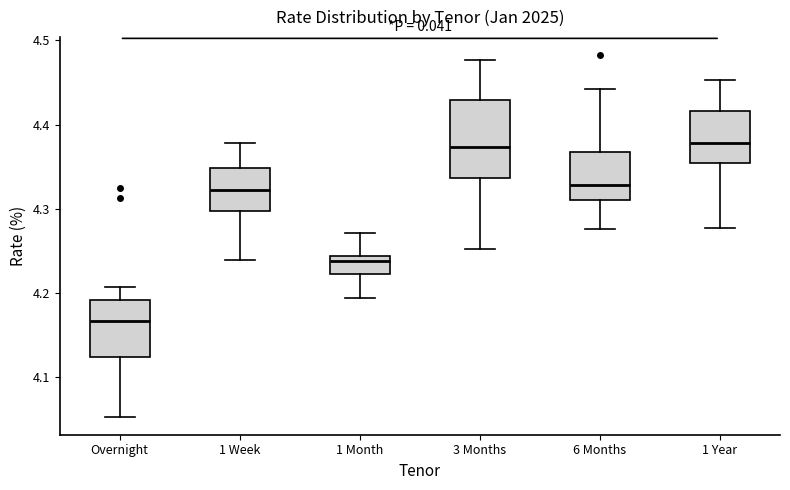

Reading left to right, read every box against the y-axis: the position of its median line, the range the box covers, and the ends of its whiskers. The values are not printed on the chart, so give them approximately, as read against the axis.

Overnight: median 4.17, box 4.12 to 4.19, whiskers 4.05 to 4.21
1 Week: median 4.32, box 4.30 to 4.35, whiskers 4.24 to 4.38
1 Month: median 4.24 (just below the box's upper edge), box 4.22 to 4.24, whiskers 4.19 to 4.27
3 Months: median 4.37, box 4.34 to 4.43, whiskers 4.25 to 4.48
6 Months: median 4.33, box 4.31 to 4.37, whiskers 4.28 to 4.44
1 Year: median 4.38, box 4.35 to 4.42, whiskers 4.28 to 4.45